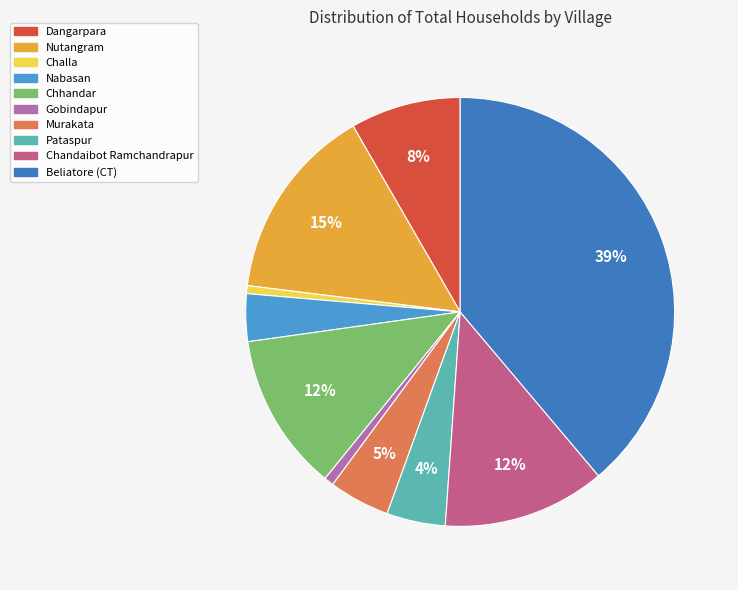

Which category has the biggest portion of the pie?

Beliatore (CT)